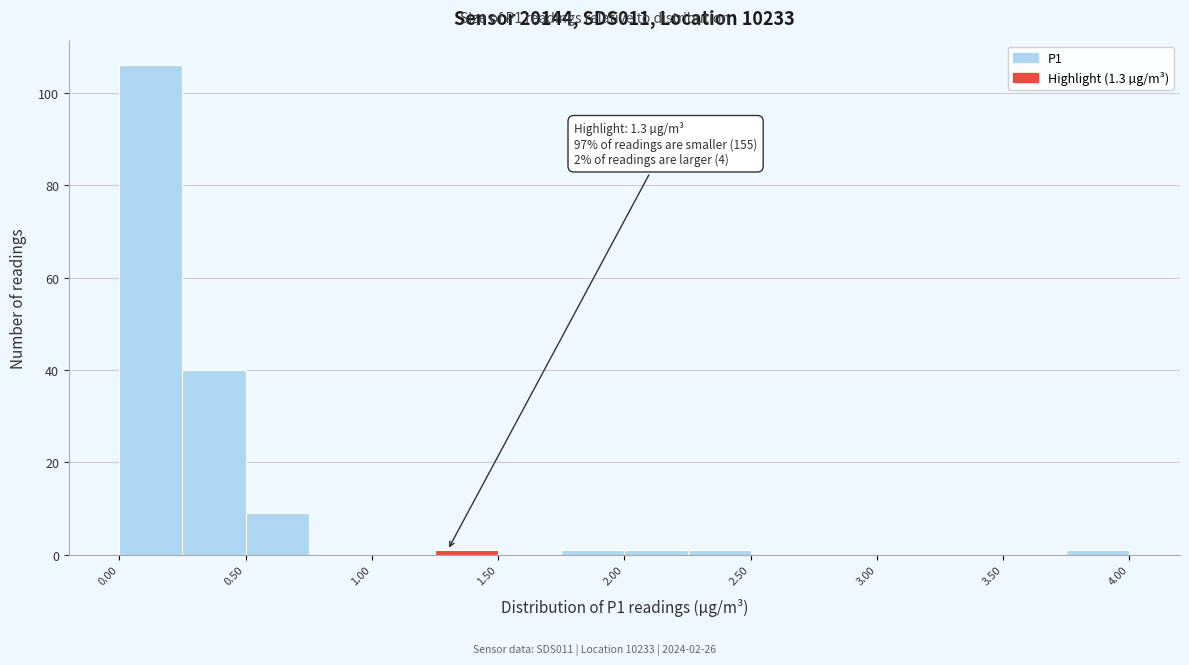

Over which range of the x-axis is the bar tallest?

0.00 to 0.25